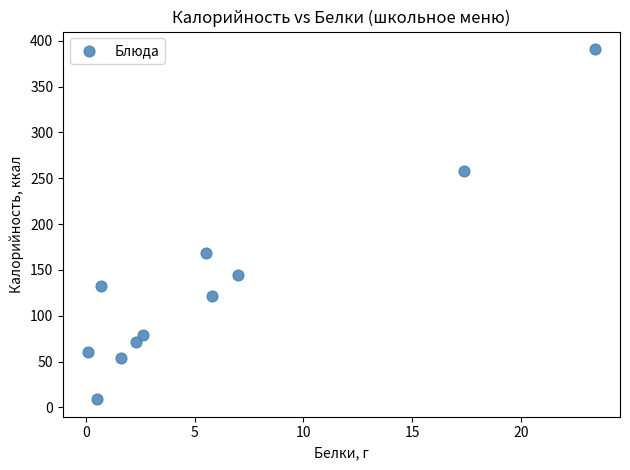

What is the average Y value?

135